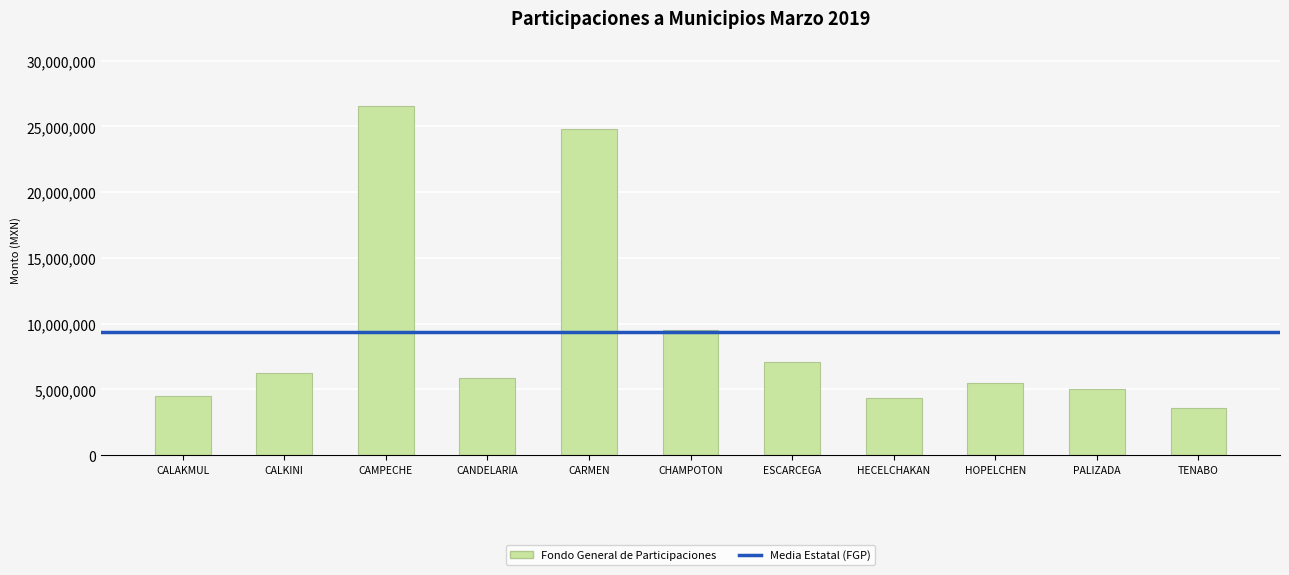

What is the value of the 9th bar from the left?

5465239.6